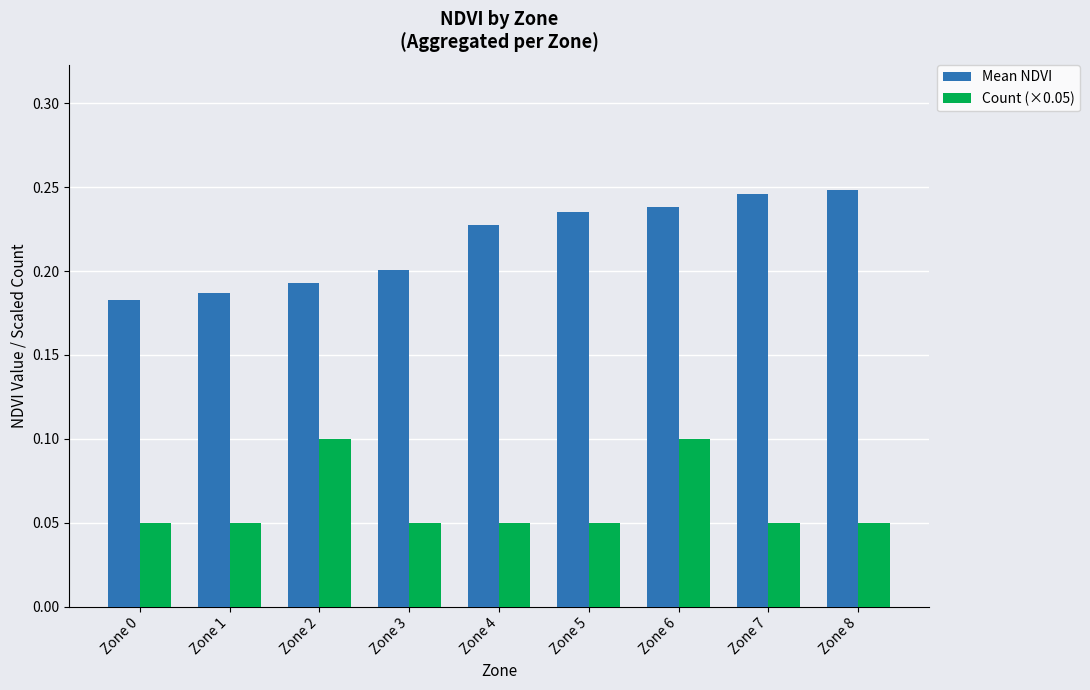

Is it true that Mean NDVI equals 0.1 at Zone 7?

False